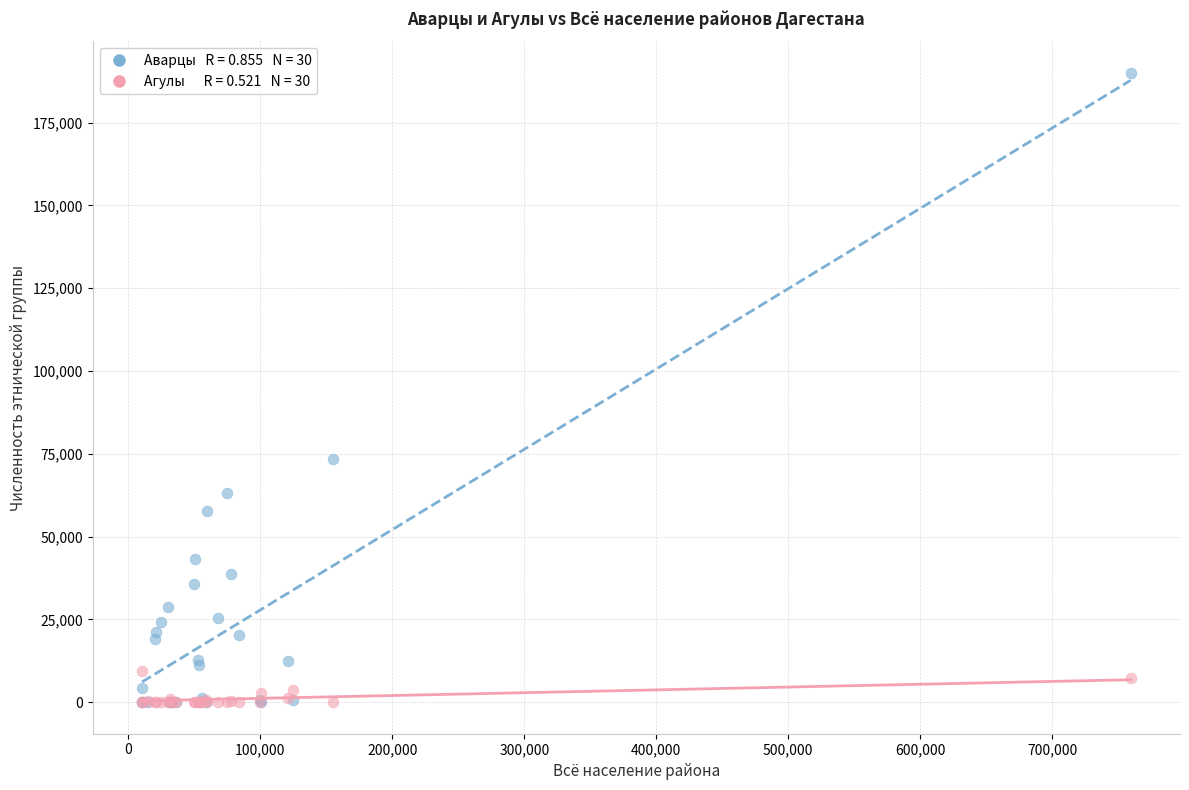

Across all series, what Y value is closest to 95044?

73489